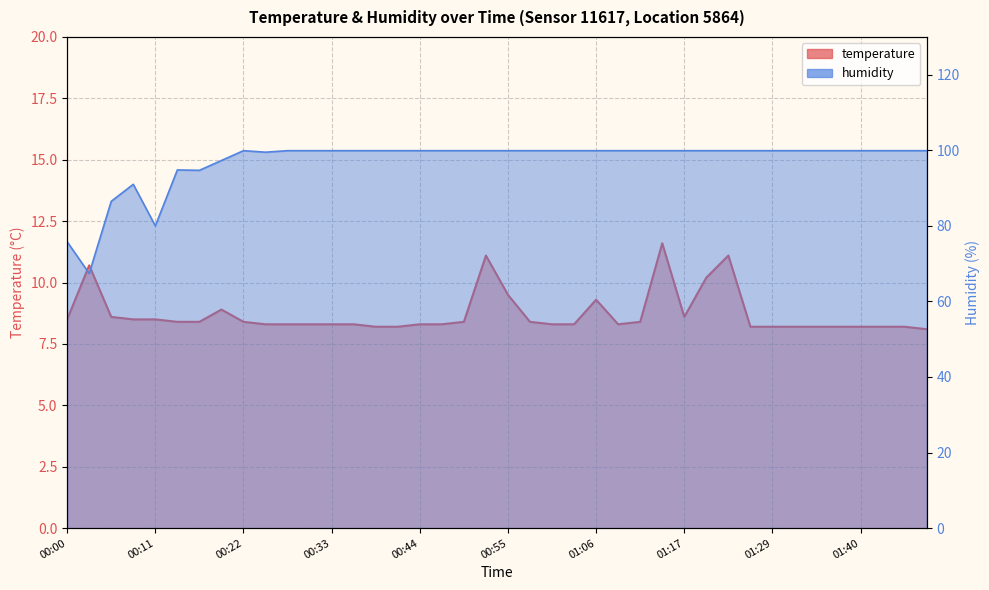

Which series has the largest range (max minus min)?

humidity